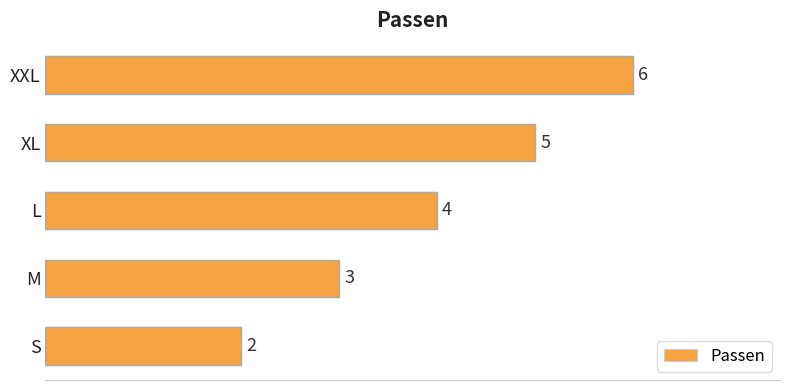

What is the ratio of the value at M to the value at XL?

0.6